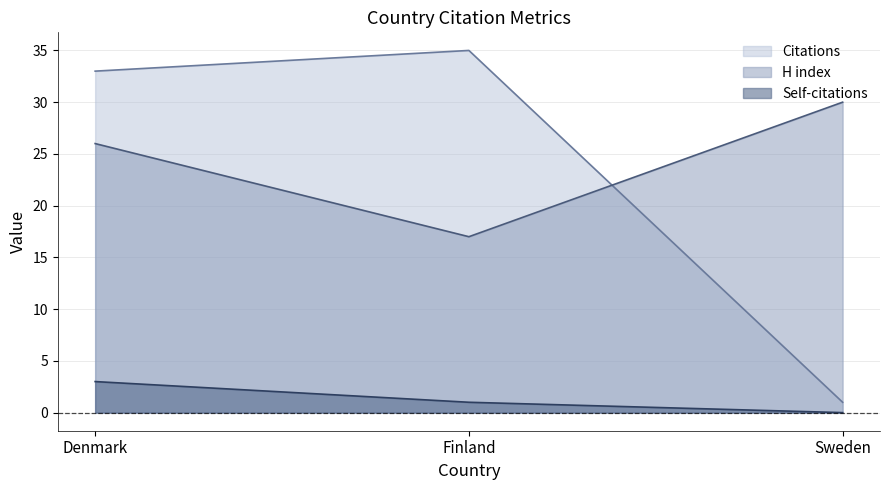

Which series has the widest spread of values?

Citations